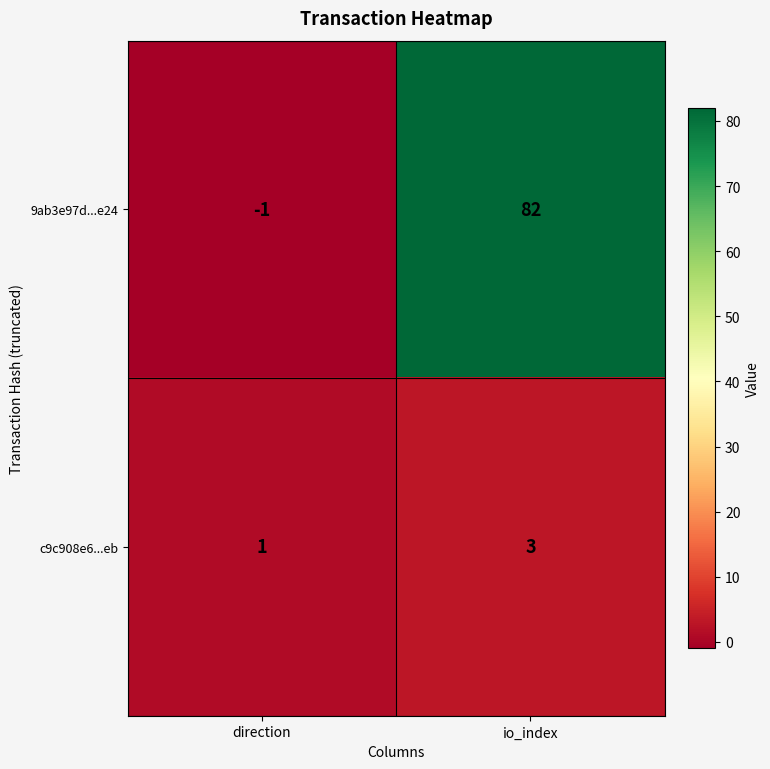

Where is 9ab3e97d...e24 nearest to the value 40?

direction